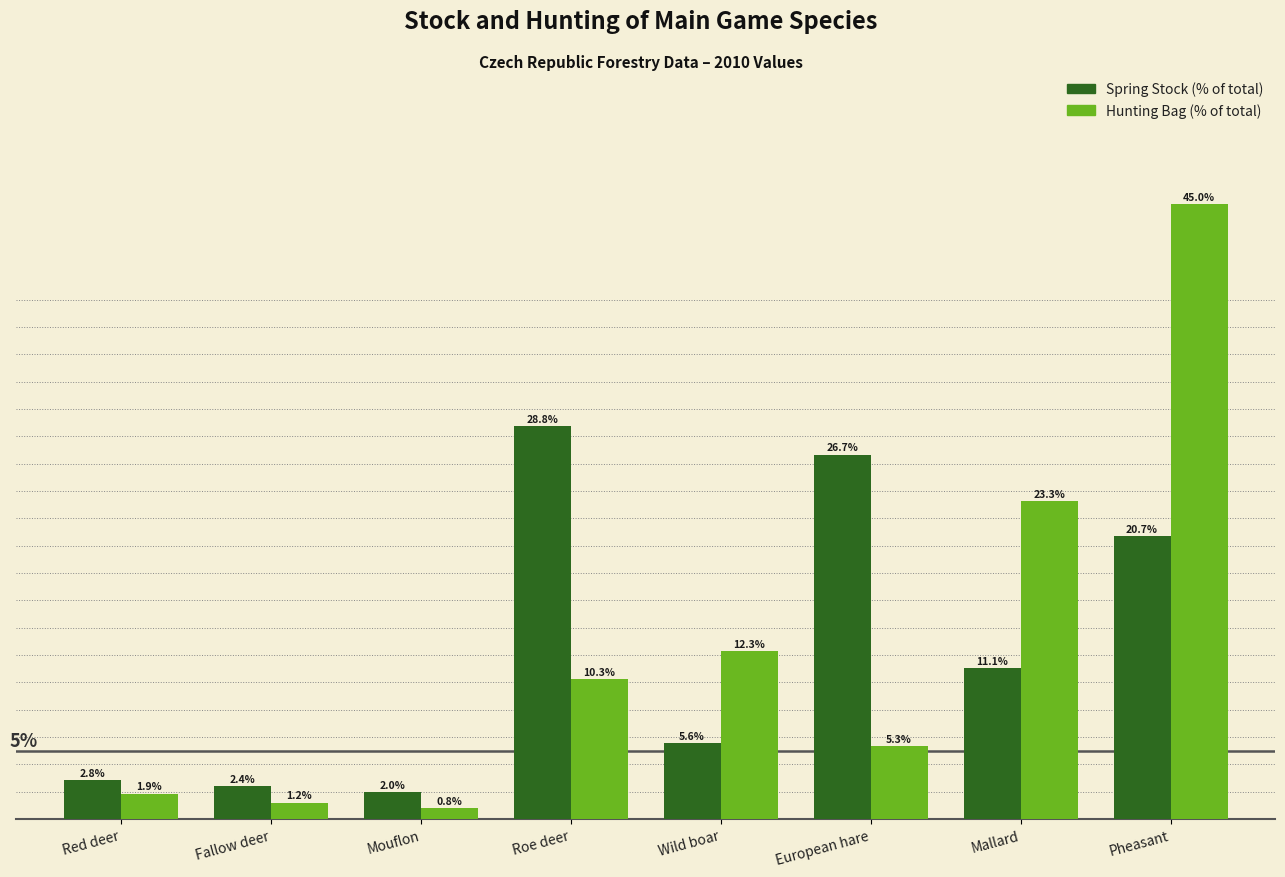

Which category has the highest value across all series?

Pheasant